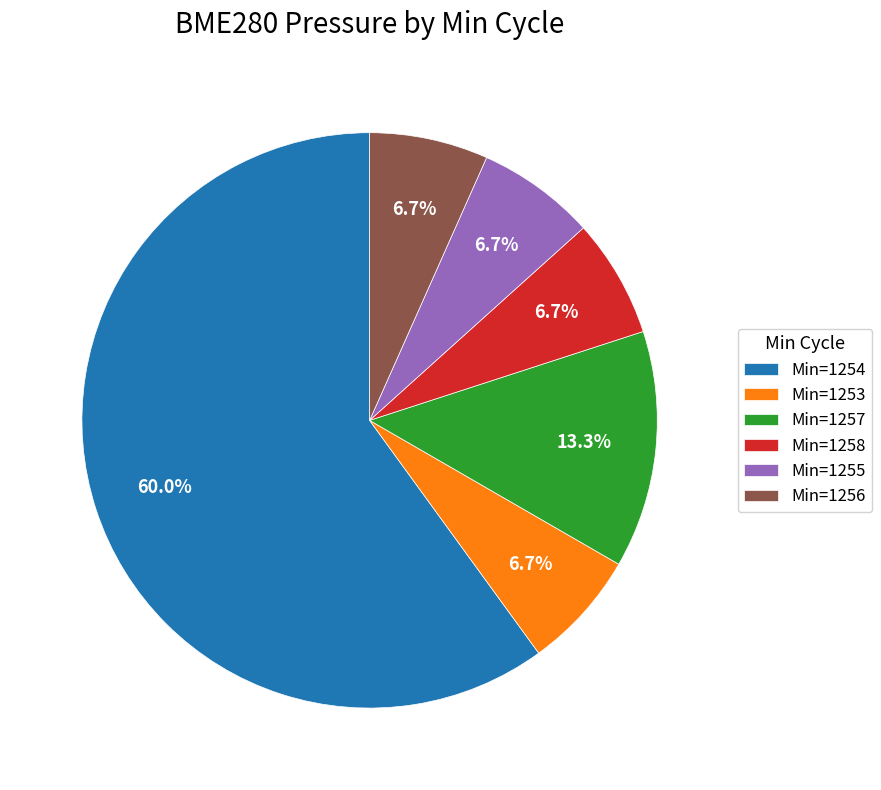

What portion of the pie excludes Min=1257?

86.7%